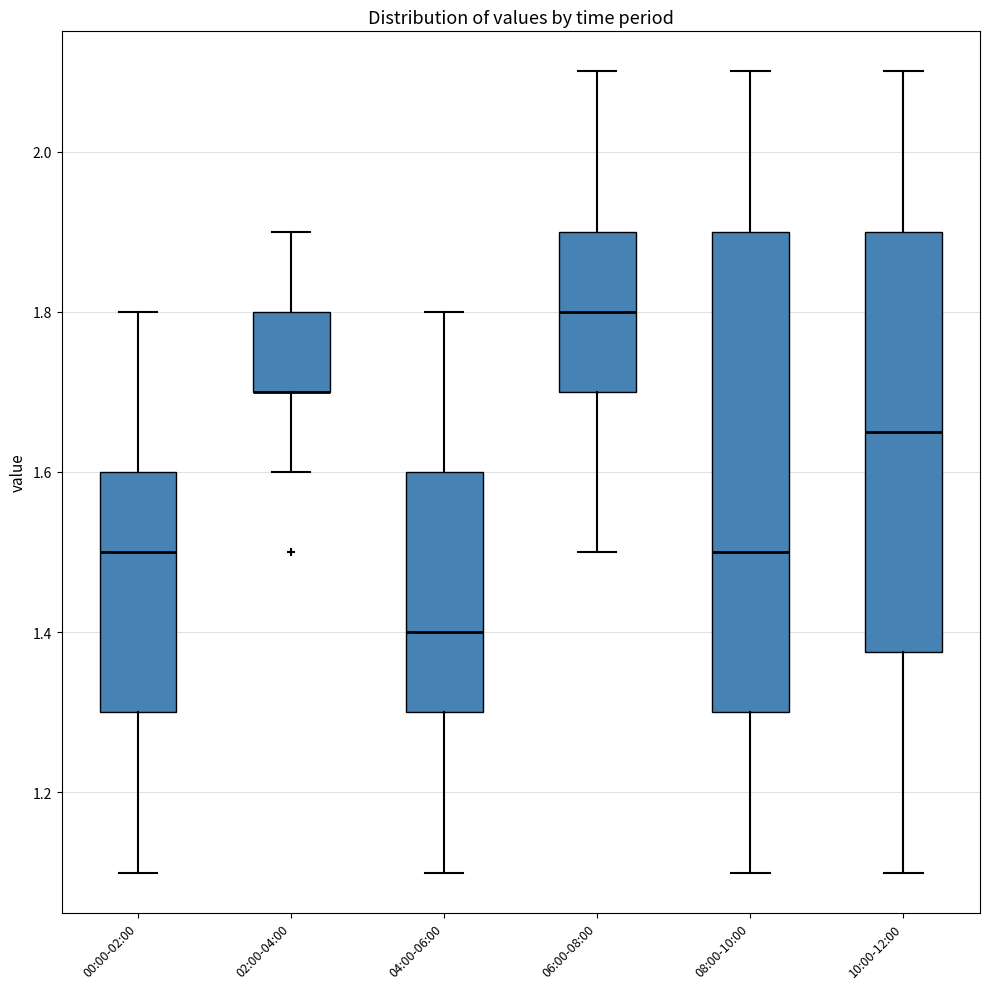

Where does the upper whisker of the box for 02:00-04:00 end on the y-axis? The values are not printed on the chart, so give them approximately, as read against the axis.

1.90